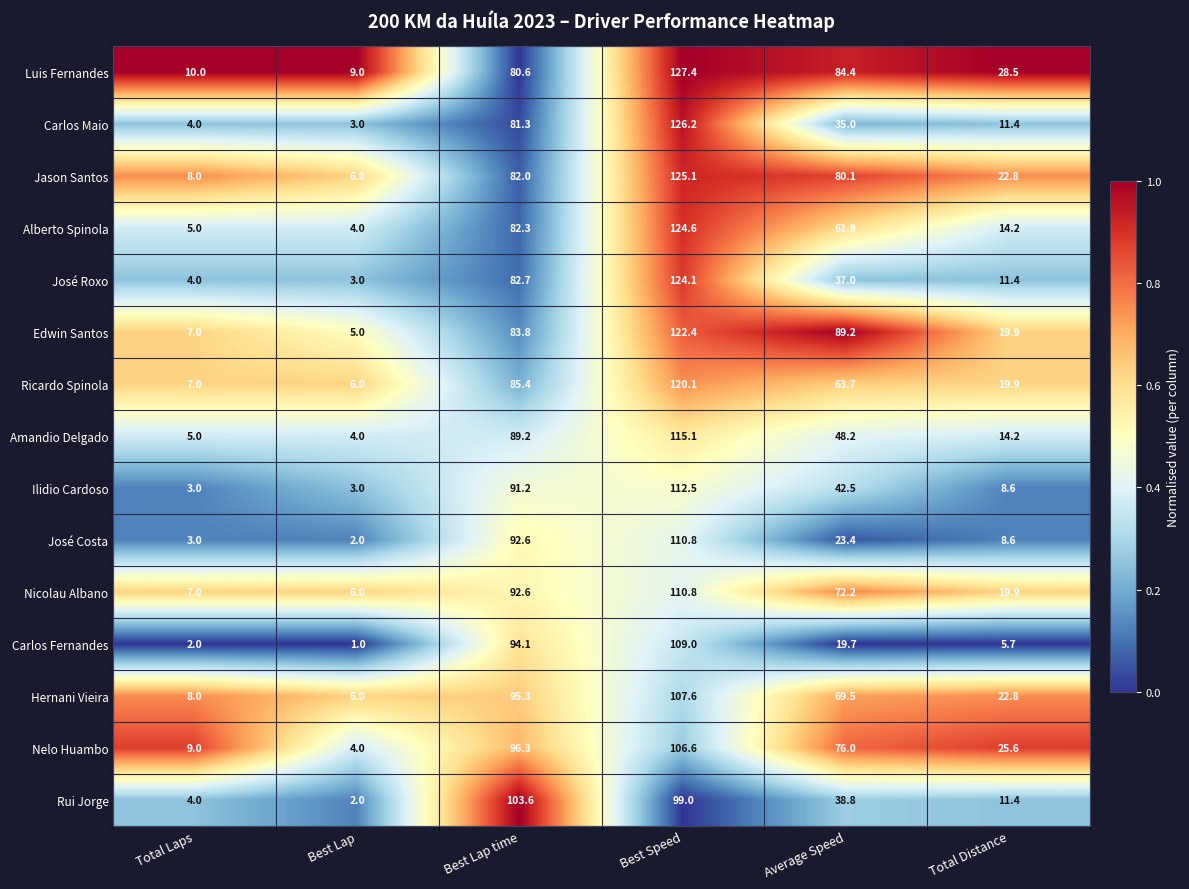

How many distinct data groups are displayed?

15